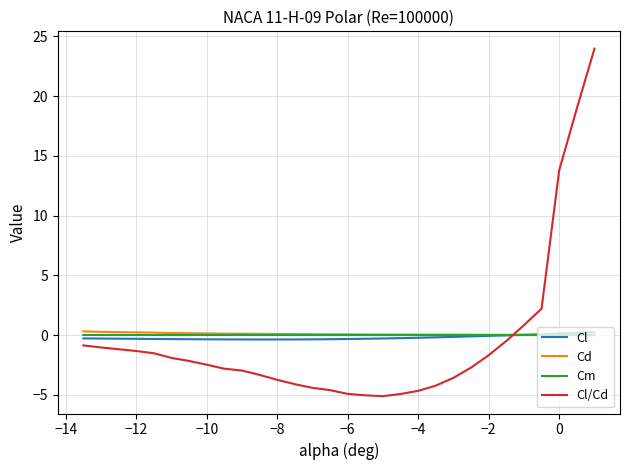

What is the greatest value displayed?

24.0